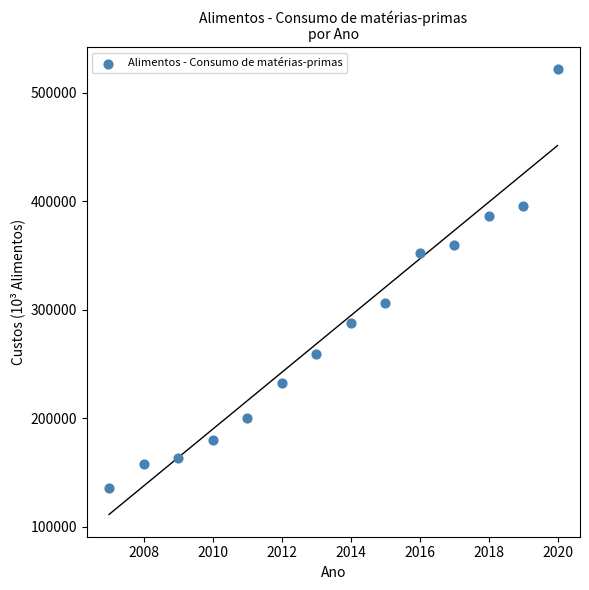

What is the range of X values (max minus min)?

13.0